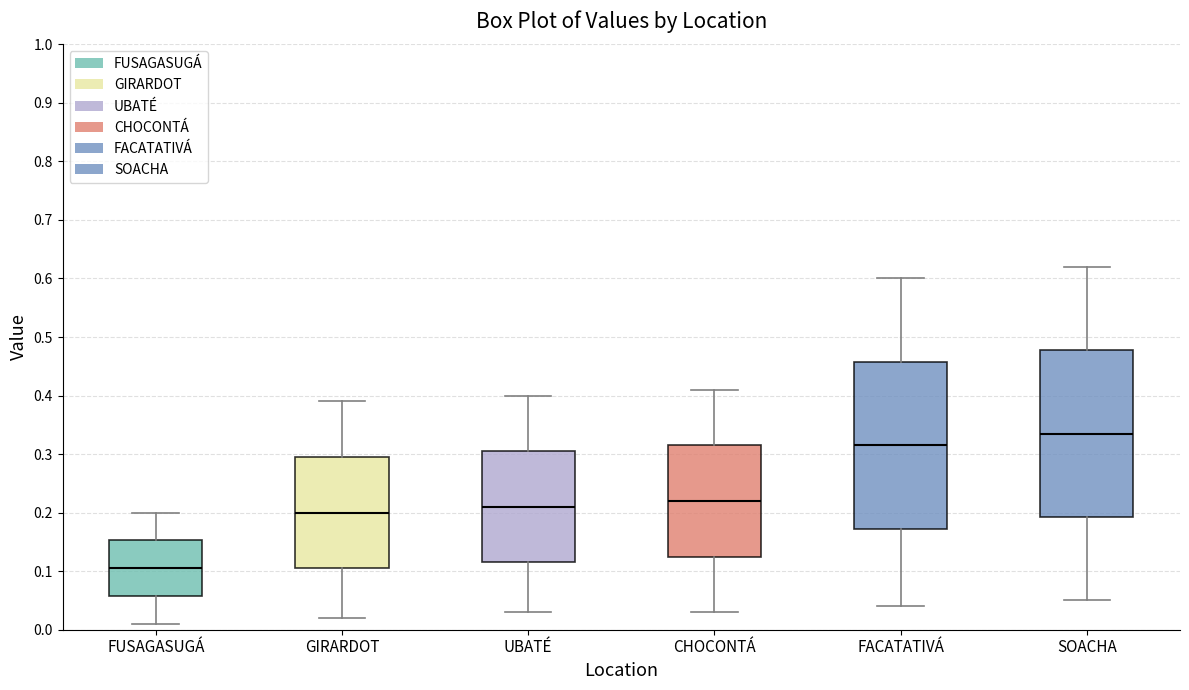

Which box has the highest median line?

SOACHA